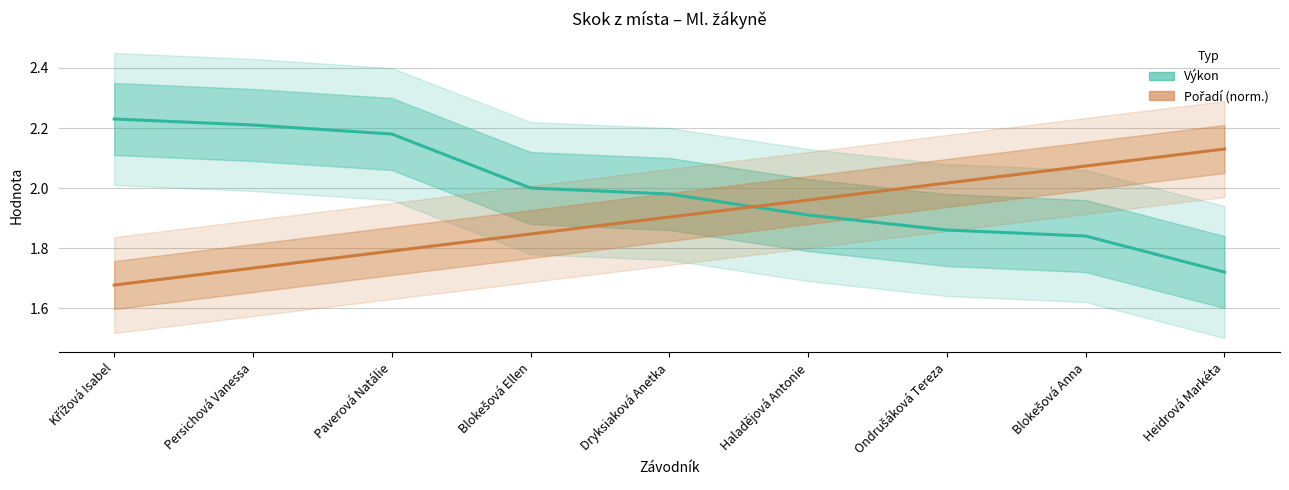

How many lines are shown in the chart?

2